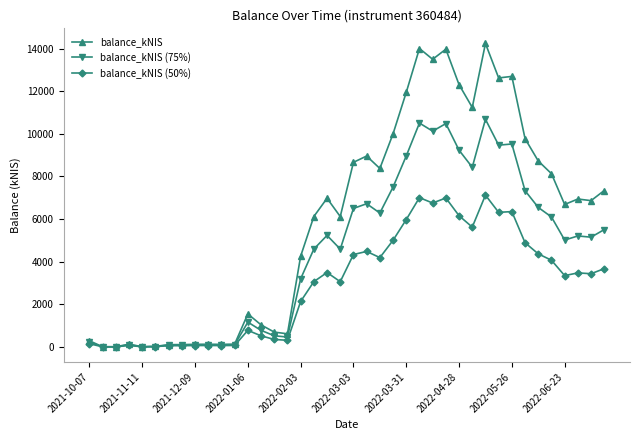

Which series has the widest spread of values?

balance_kNIS